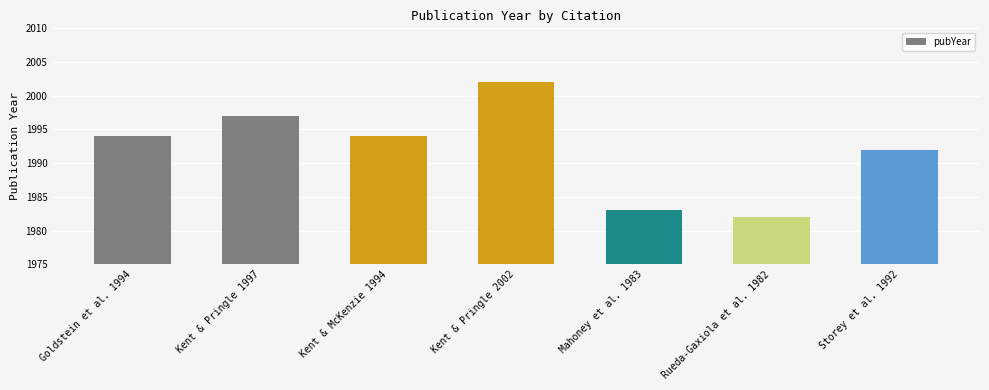

What is the difference between the maximum and minimum values?

20